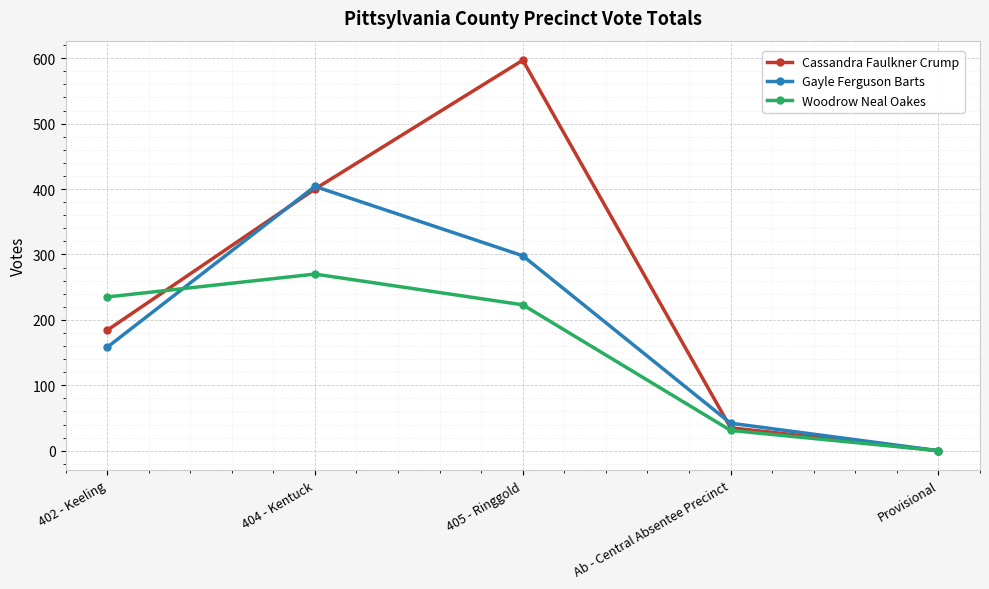

What position from the left is 402 - Keeling?

1